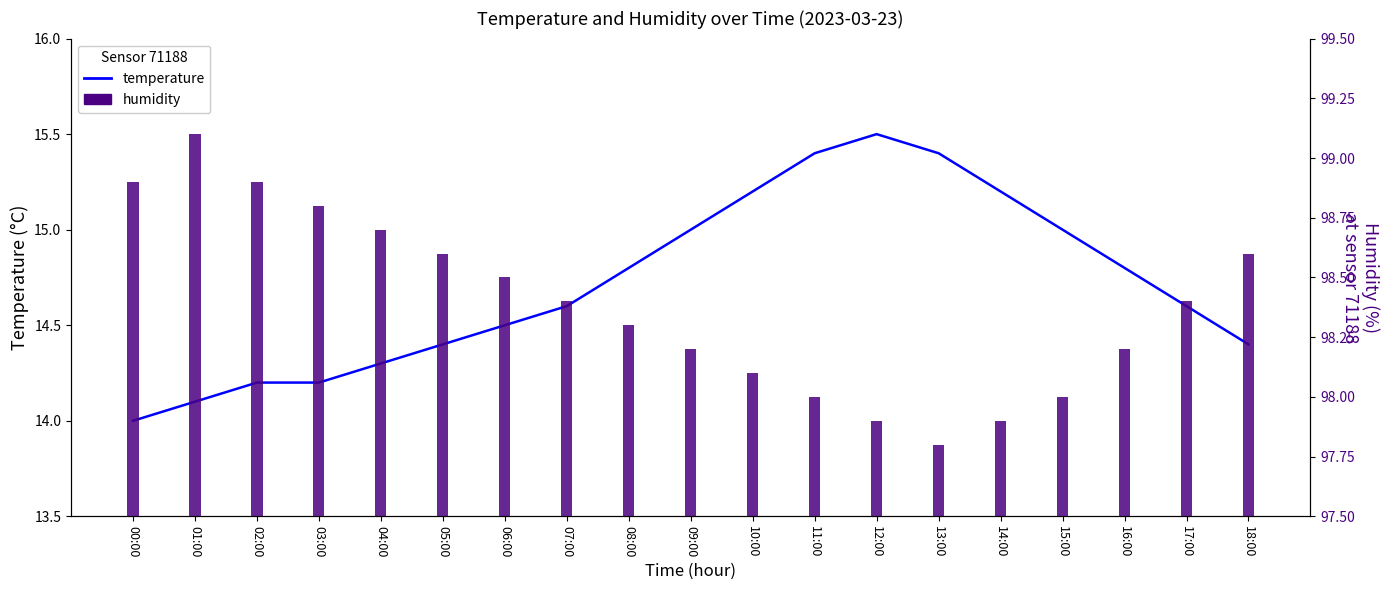

What is the difference between the humidity values at 01:00 and 17:00?

0.7